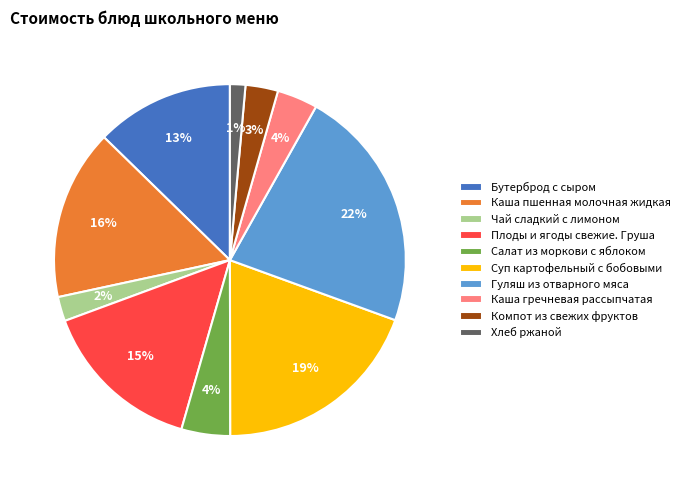

How many slices are in this pie chart?

10